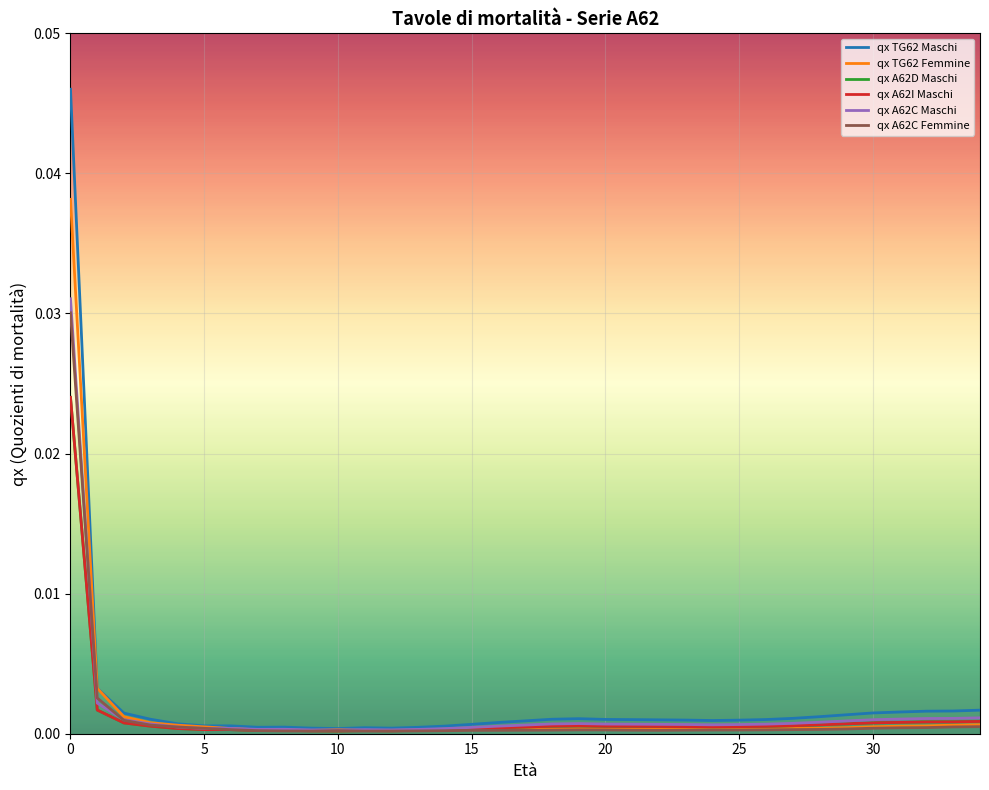

Reading right to left, transcribe all the data shown in this chart.

qx TG62 Maschi: 0.0	0.0	0.0	0.0	0.0	0.0	0.0	0.0	0.0	0.0	0.0	0.0	0.0	0.0	0.0	0.0	0.0	0.0	0.0	0.0	0.0	0.0	0.0	0.0	0.0	0.0	0.0	0.0	0.0	0.0	0.0	0.0	0.0	0.0	0.0
qx TG62 Femmine: 0.0	0.0	0.0	0.0	0.0	0.0	0.0	0.0	0.0	0.0	0.0	0.0	0.0	0.0	0.0	0.0	0.0	0.0	0.0	0.0	0.0	0.0	0.0	0.0	0.0	0.0	0.0	0.0	0.0	0.0	0.0	0.0	0.0	0.0	0.0
qx A62D Maschi: 0.0	0.0	0.0	0.0	0.0	0.0	0.0	0.0	0.0	0.0	0.0	0.0	0.0	0.0	0.0	0.0	0.0	0.0	0.0	0.0	0.0	0.0	0.0	0.0	0.0	0.0	0.0	0.0	0.0	0.0	0.0	0.0	0.0	0.0	0.0
qx A62I Maschi: 0.0	0.0	0.0	0.0	0.0	0.0	0.0	0.0	0.0	0.0	0.0	0.0	0.0	0.0	0.0	0.0	0.0	0.0	0.0	0.0	0.0	0.0	0.0	0.0	0.0	0.0	0.0	0.0	0.0	0.0	0.0	0.0	0.0	0.0	0.0
qx A62C Maschi: 0.0	0.0	0.0	0.0	0.0	0.0	0.0	0.0	0.0	0.0	0.0	0.0	0.0	0.0	0.0	0.0	0.0	0.0	0.0	0.0	0.0	0.0	0.0	0.0	0.0	0.0	0.0	0.0	0.0	0.0	0.0	0.0	0.0	0.0	0.0
qx A62C Femmine: 0.0	0.0	0.0	0.0	0.0	0.0	0.0	0.0	0.0	0.0	0.0	0.0	0.0	0.0	0.0	0.0	0.0	0.0	0.0	0.0	0.0	0.0	0.0	0.0	0.0	0.0	0.0	0.0	0.0	0.0	0.0	0.0	0.0	0.0	0.0